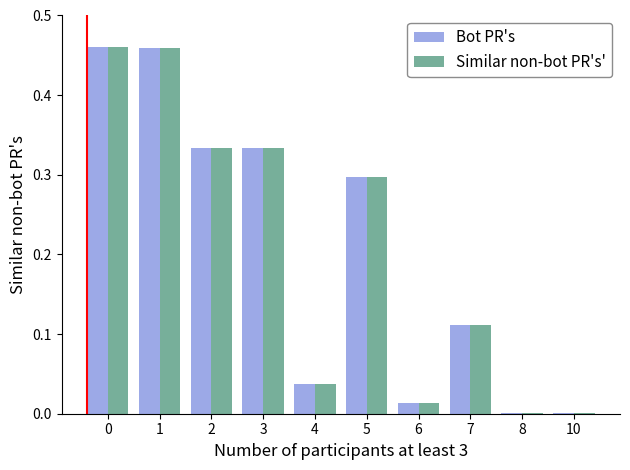

True or false: Similar non-bot PR's' has a value of 0.7 at 0.

False